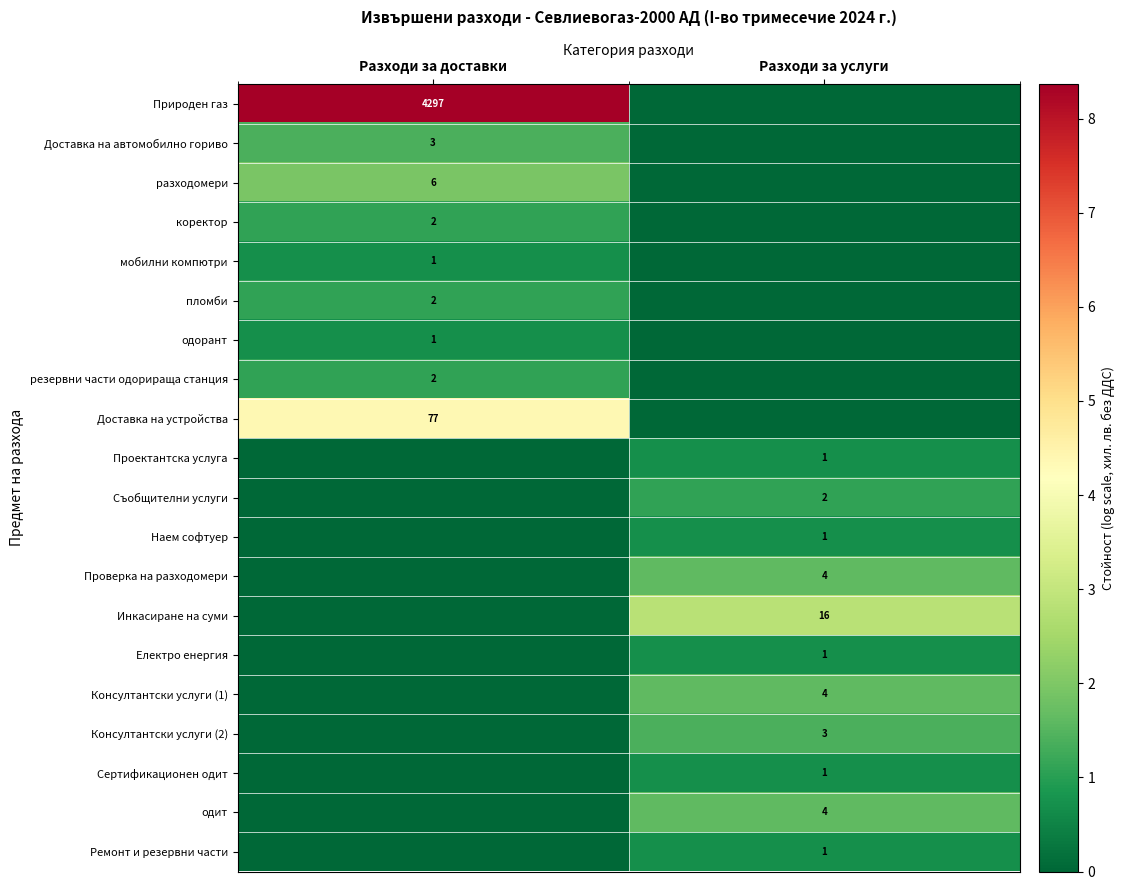

True or false: Електро енергия has a value of 1 at Разходи за услуги.

True